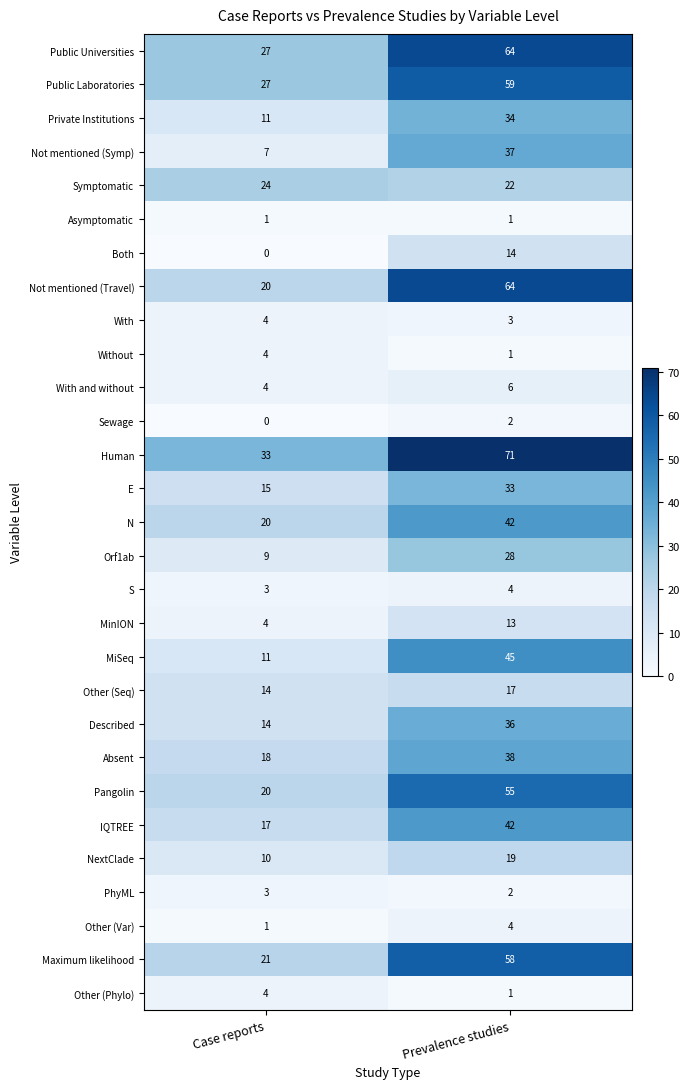

Which series has the largest total across all categories?

Human